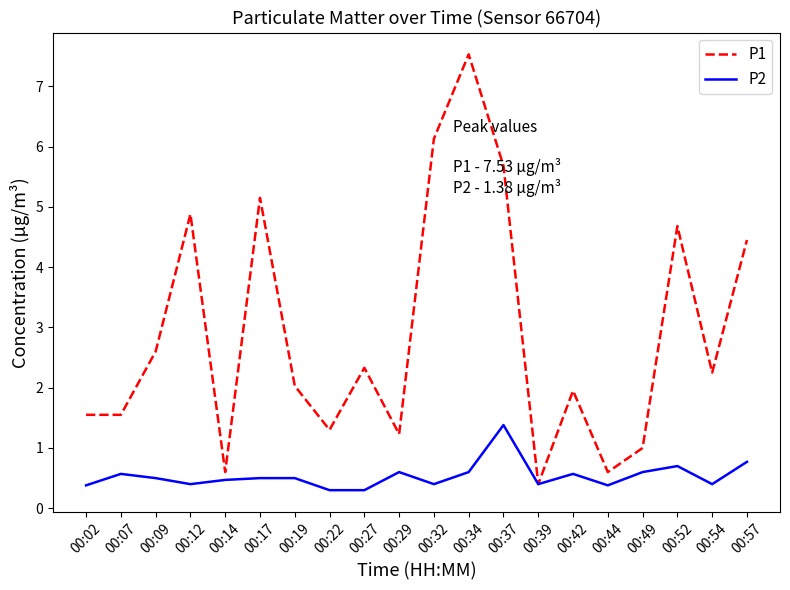

How many lines are shown in the chart?

2